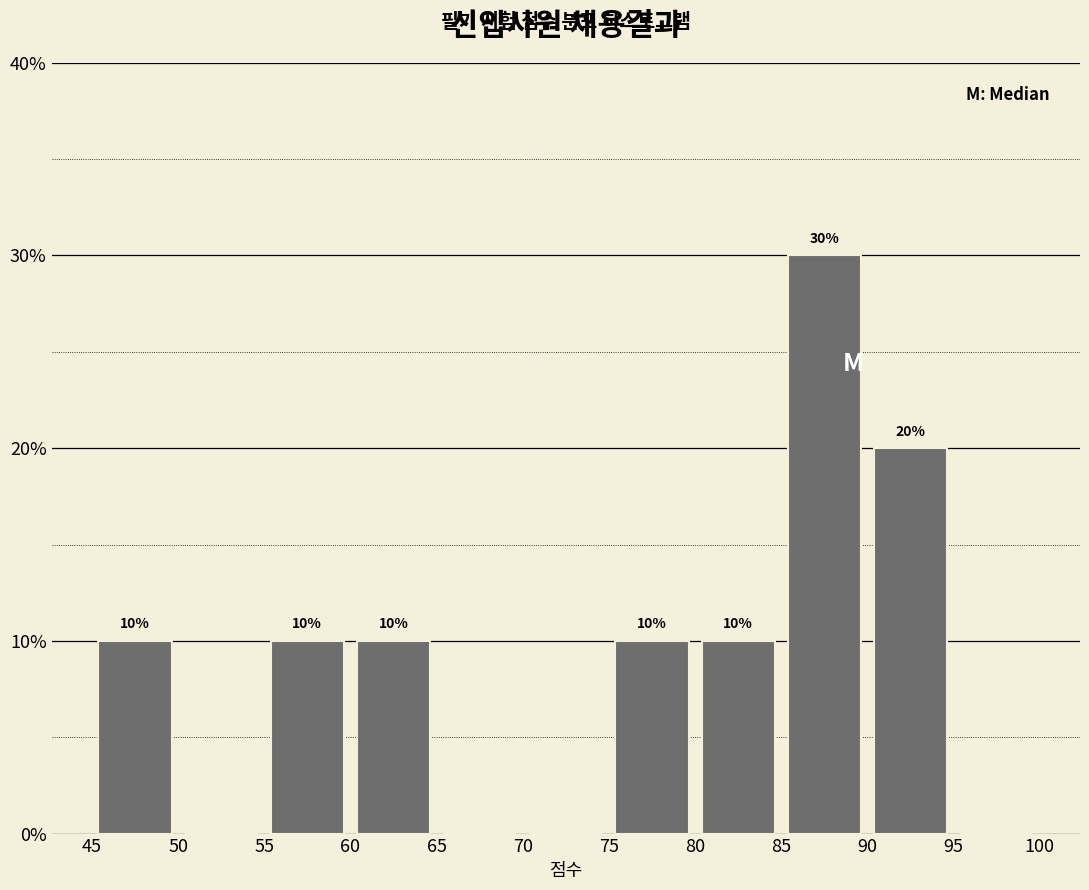

Over which range of the x-axis is the bar tallest?

85 to 90